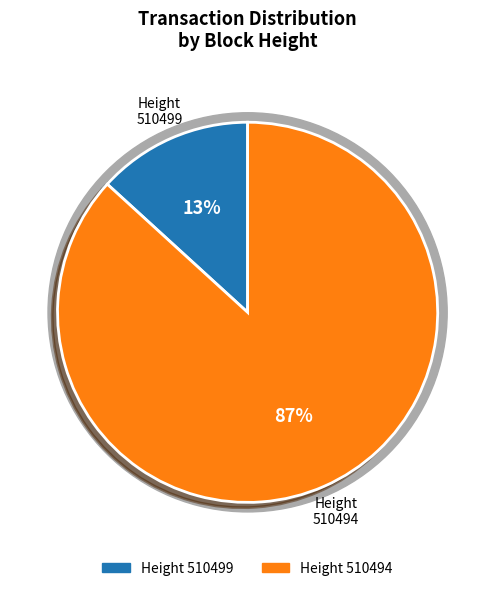

To the nearest percent, what is the average slice percentage?

50%